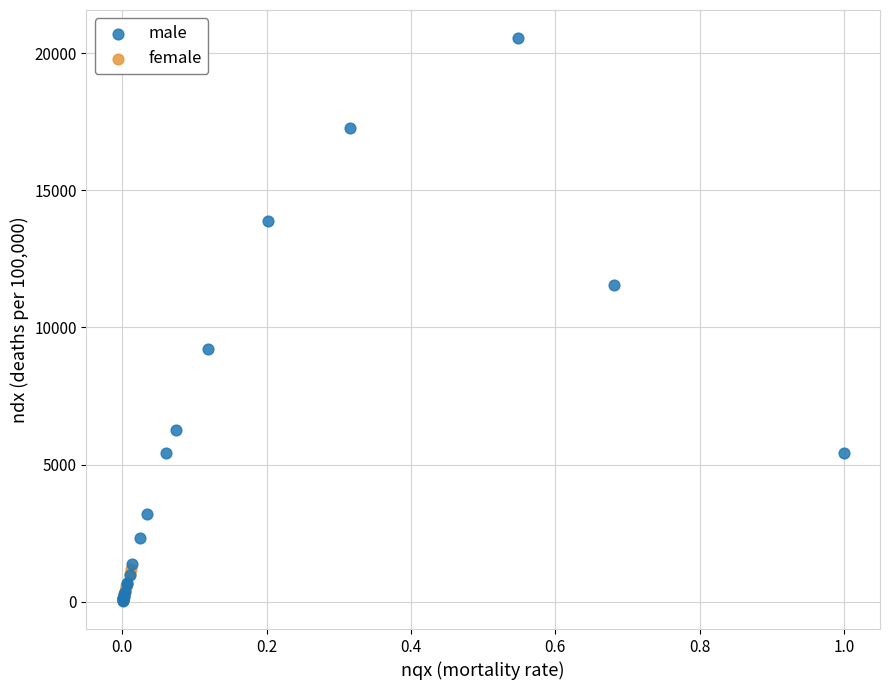

What are all the series names shown in the legend?

male, female